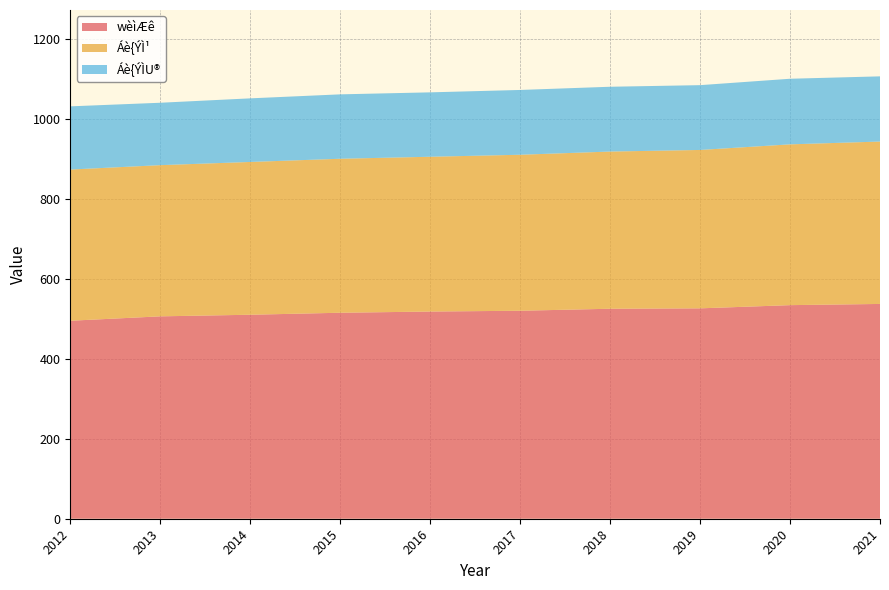

Reading left to right, extract all data points from this chart.

wèìÆê: 2012=495	2013=506	2014=510	2015=515	2016=518	2017=520	2018=525	2019=526	2020=534	2021=537
Áè{ÝÌ¹: 2012=378	2013=378	2014=382	2015=385	2016=387	2017=390	2018=393	2019=396	2020=402	2021=406
Áè{ÝÌU®: 2012=158	2013=156	2014=159	2015=161	2016=161	2017=162	2018=162	2019=162	2020=164	2021=163